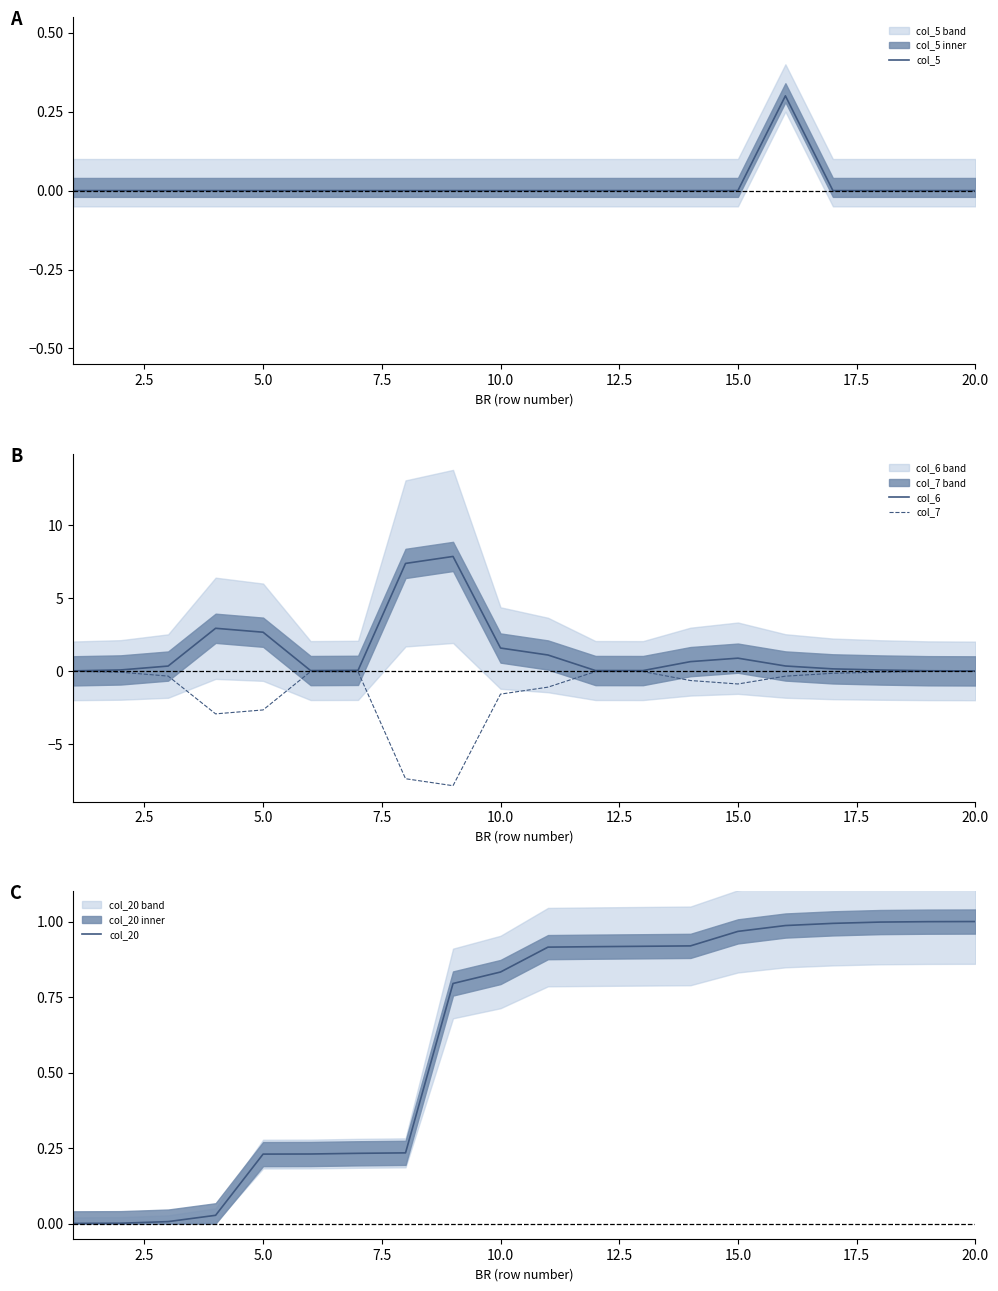

What is the maximum value for col_20?

1.0